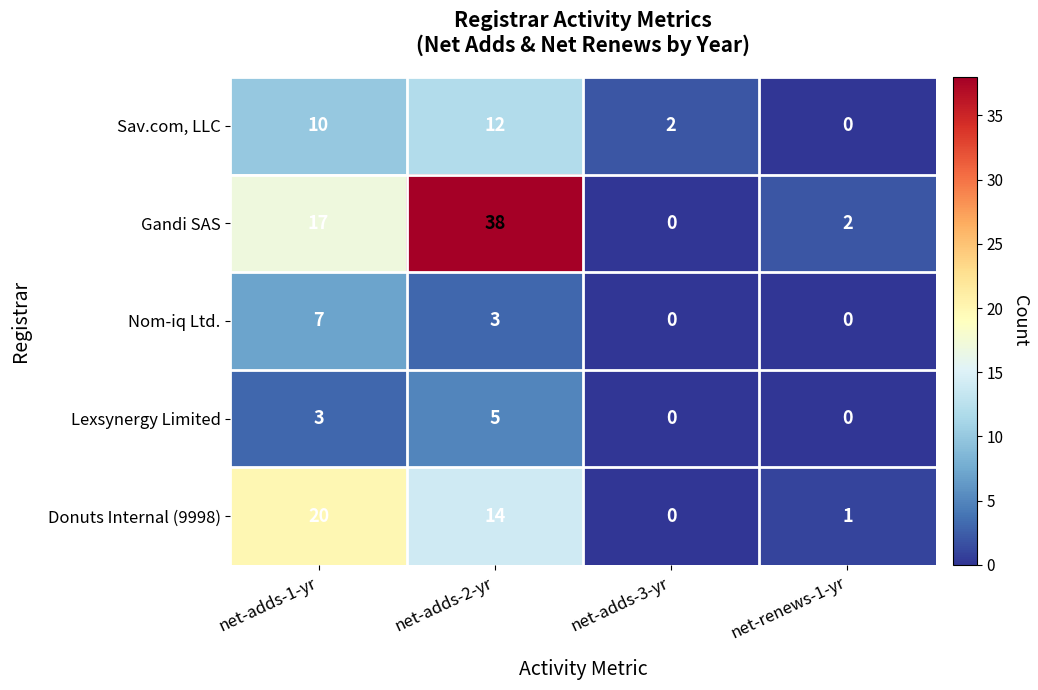

Between net-adds-2-yr and net-renews-1-yr, which series saw the biggest shift?

Gandi SAS